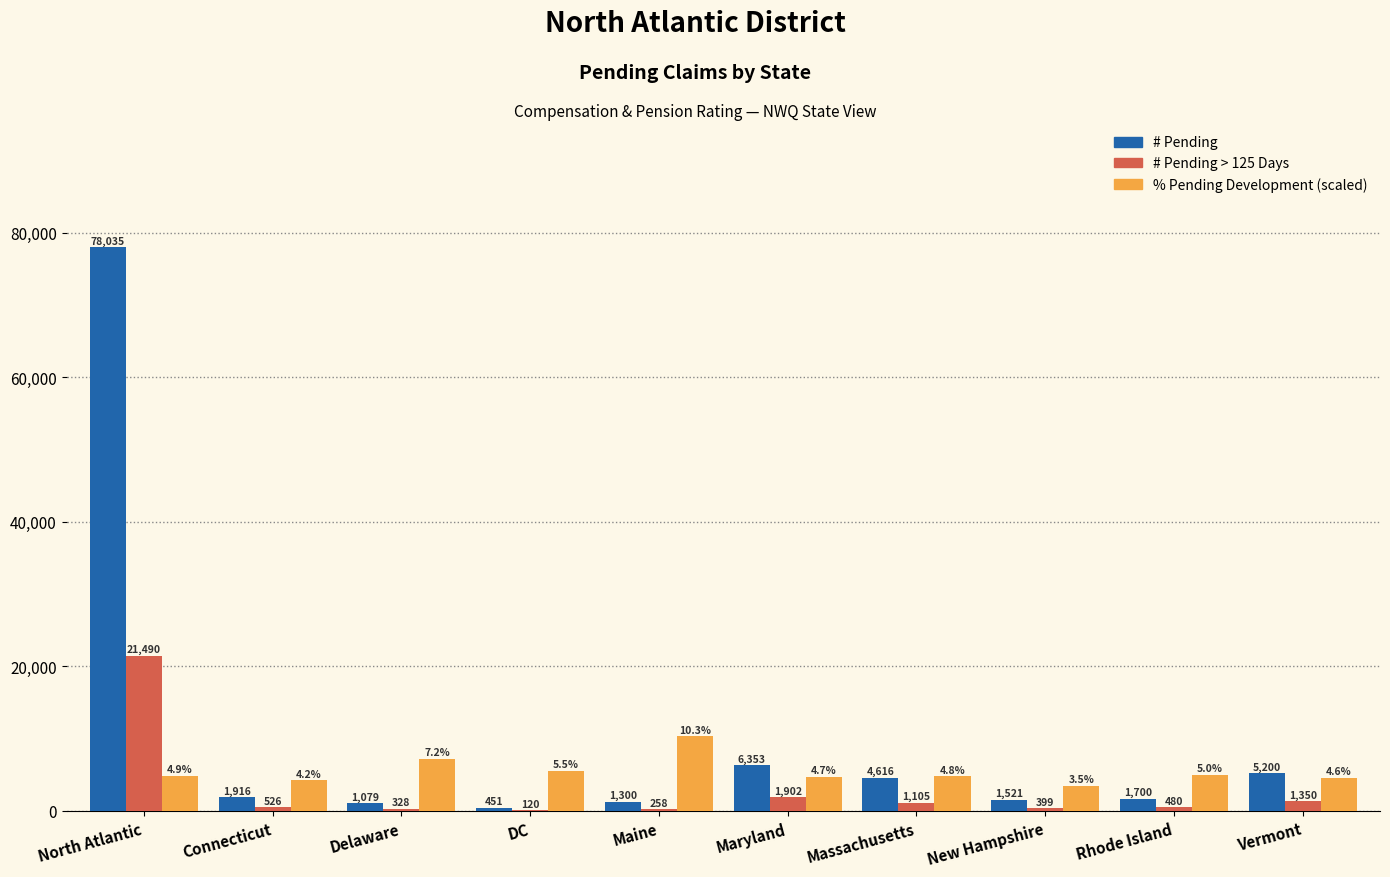

At which category is the sum across all series the highest?

North Atlantic